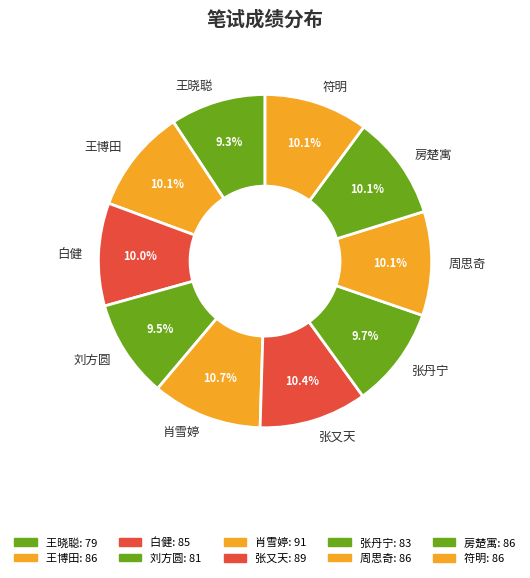

Do 符明 and 王晓聪 together represent more than half of the pie?

No